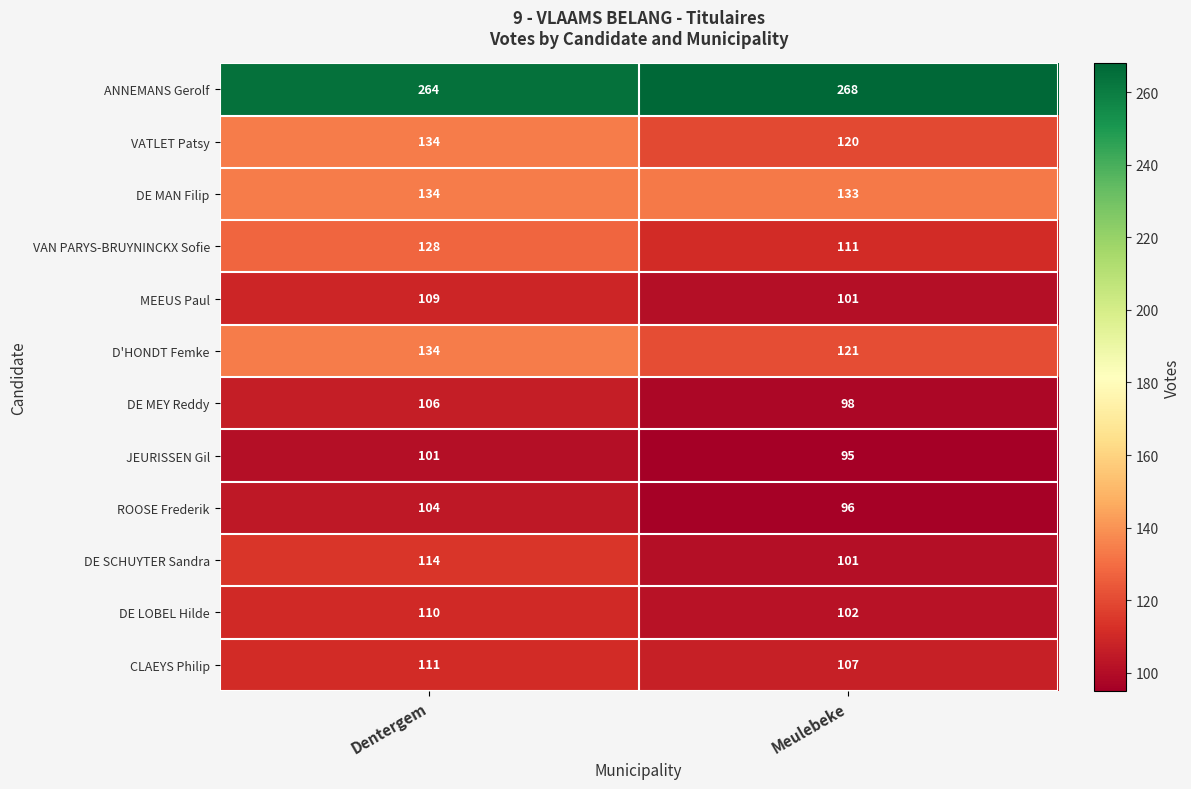

Which category has the highest value in the D'HONDT Femke series?

Dentergem